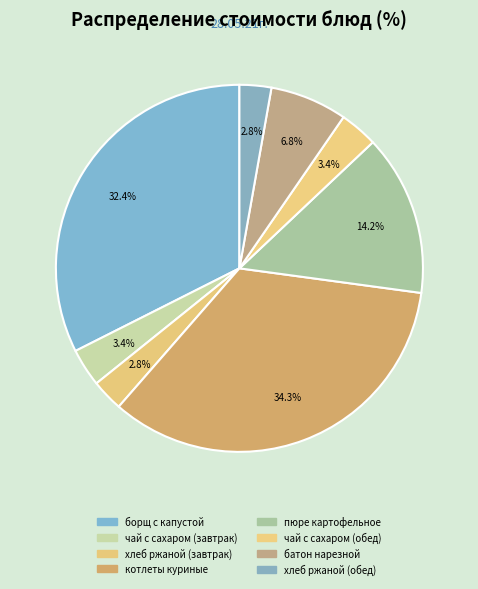

Combined, what portion of the pie is чай с сахаром (завтрак) and пюре картофельное?

17.5%